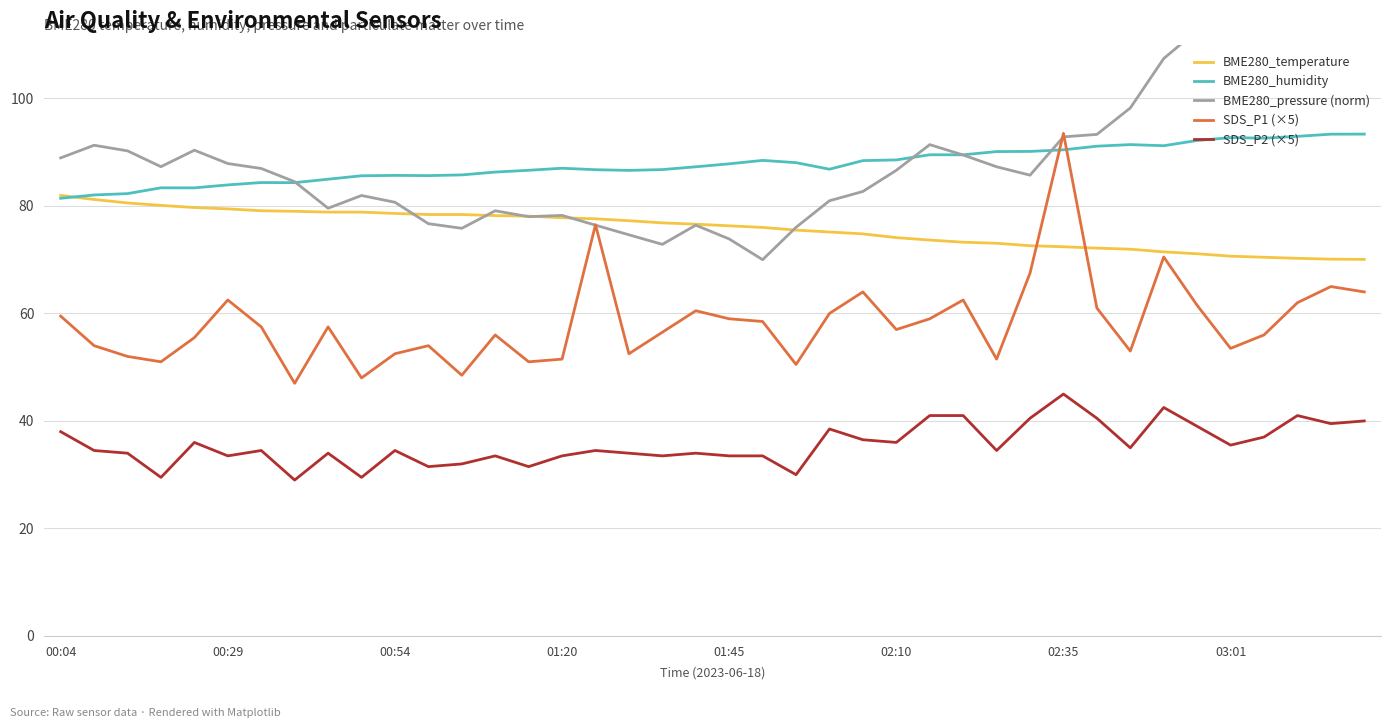

Is this an area chart (filled region under the line)?

No